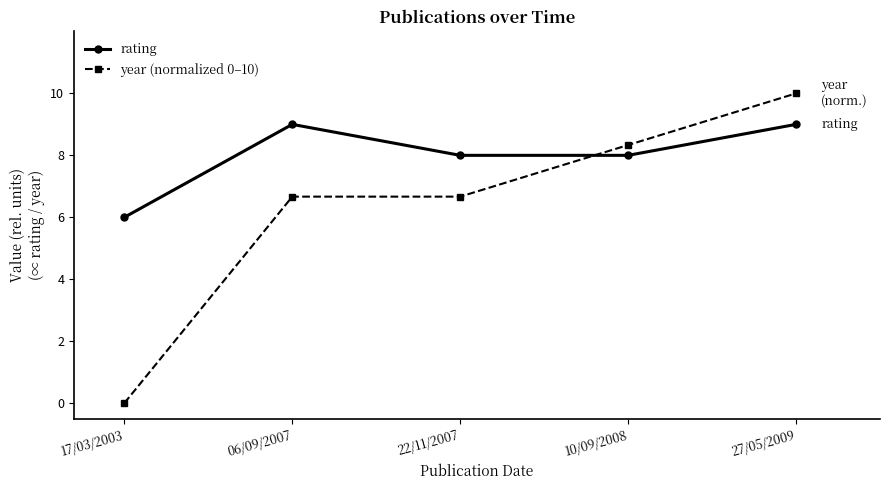

Is the value of year (normalized 0–10) at 06/09/2007 greater than the value of rating at 22/11/2007?

No